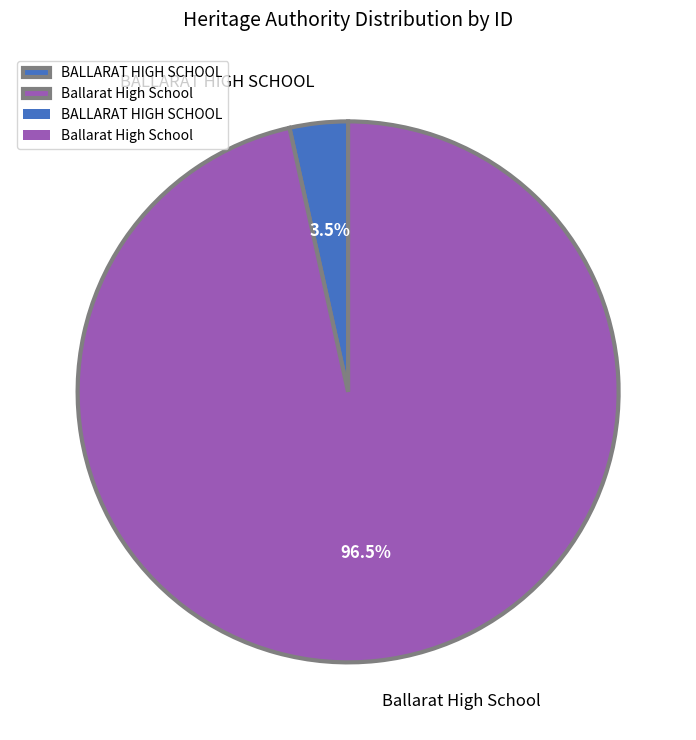

To the nearest percent, what is the average slice percentage?

50%